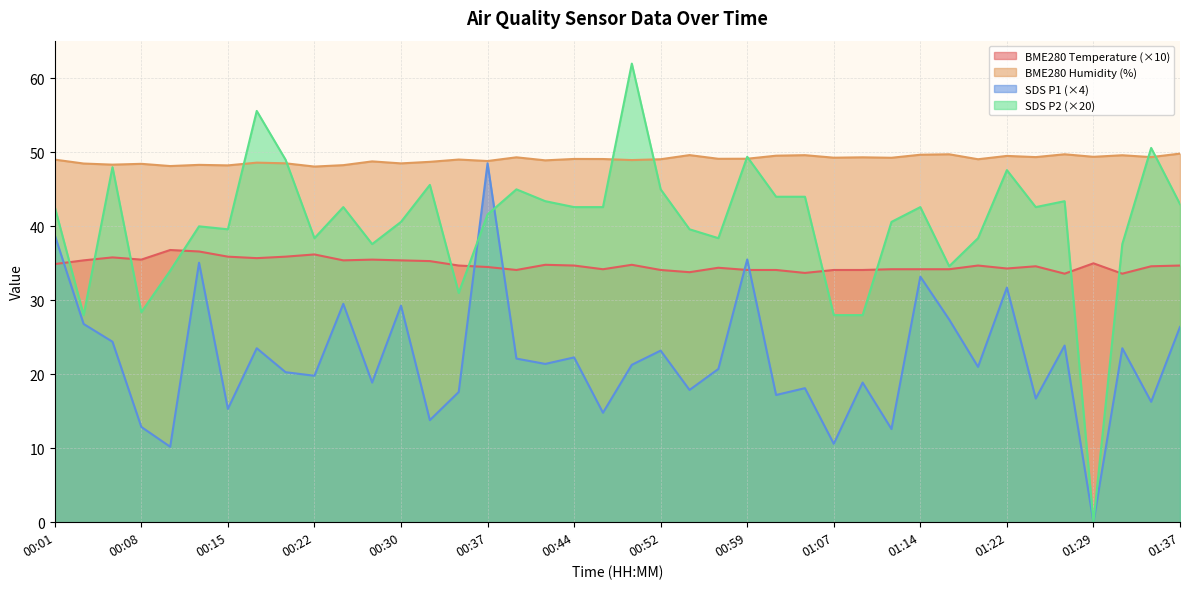

At which category is the sum across all series the highest?

00:37